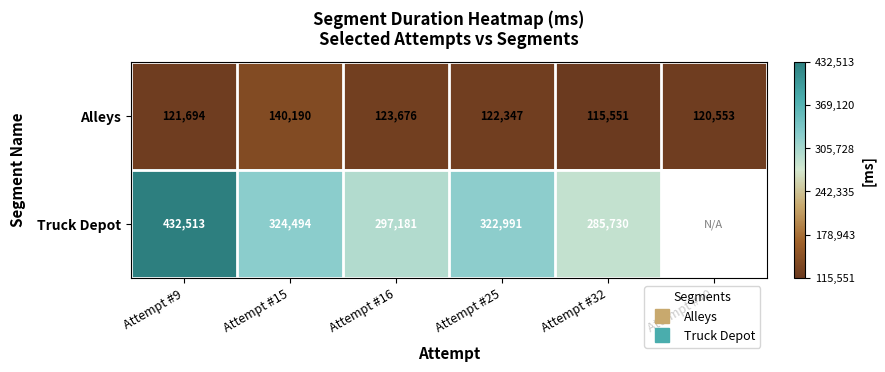

The Truck Depot series shows 297181.0 at Attempt #16. True or false?

True